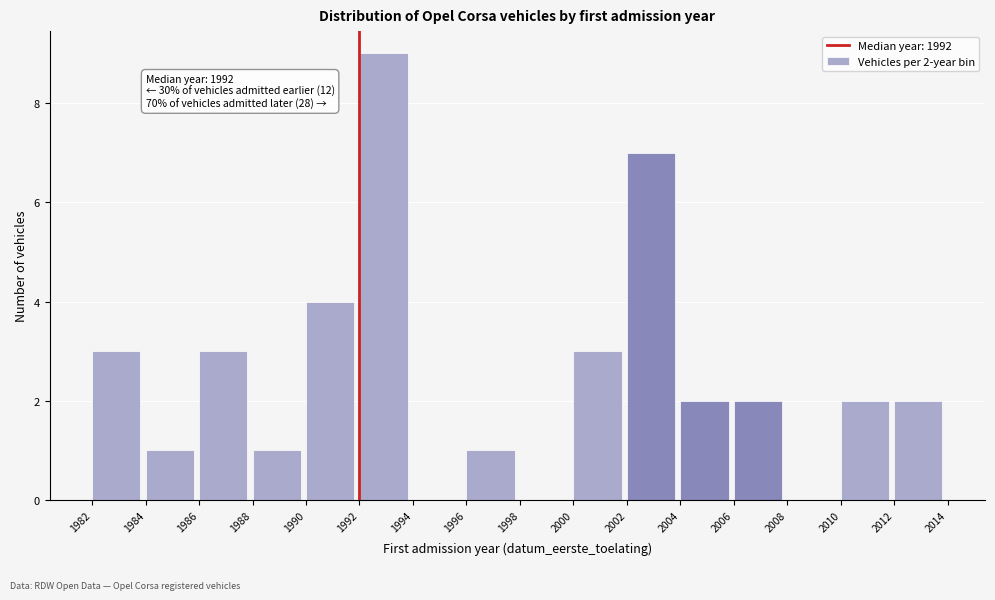

Over which range of the x-axis is the bar tallest?

1992 to 1994